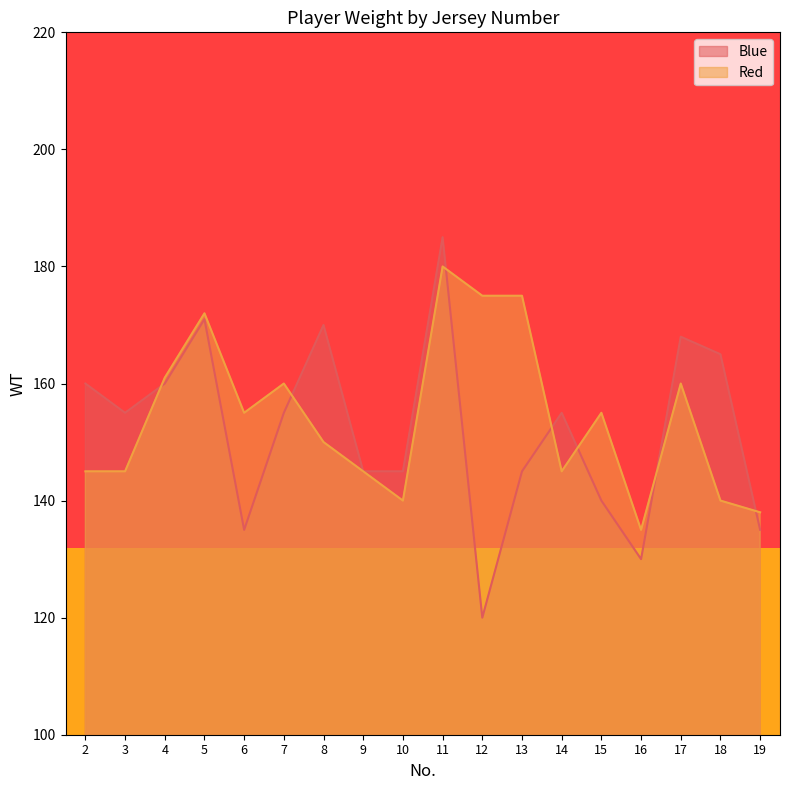

What is the difference between the maximum and second lowest values in the Blue series?

55